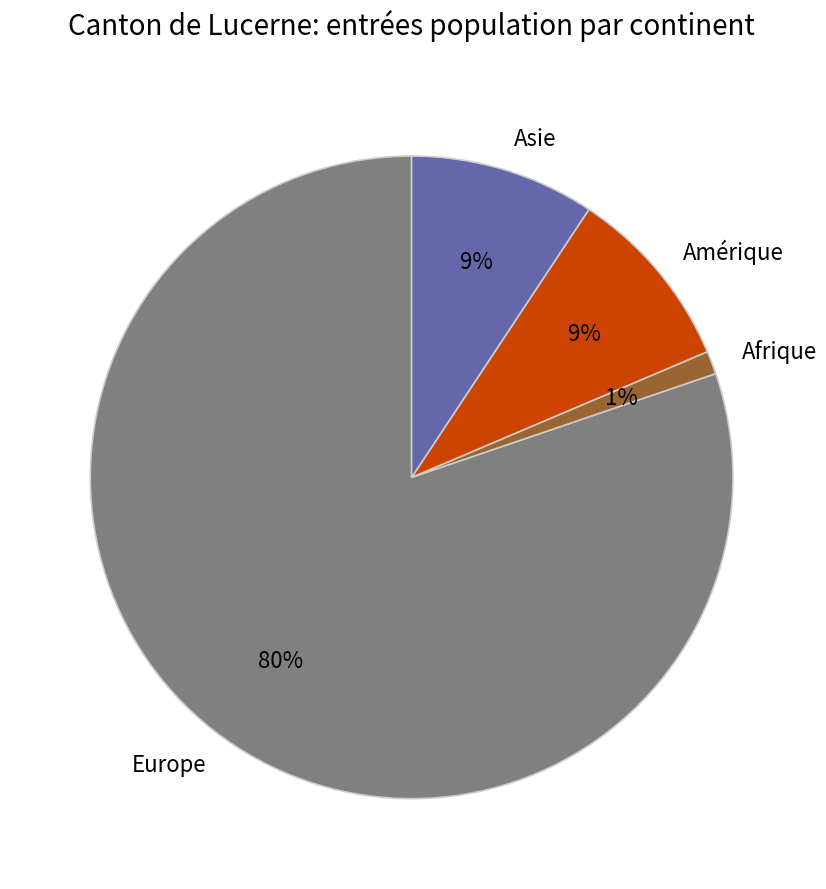

Does Asie account for over 50% of the chart?

No